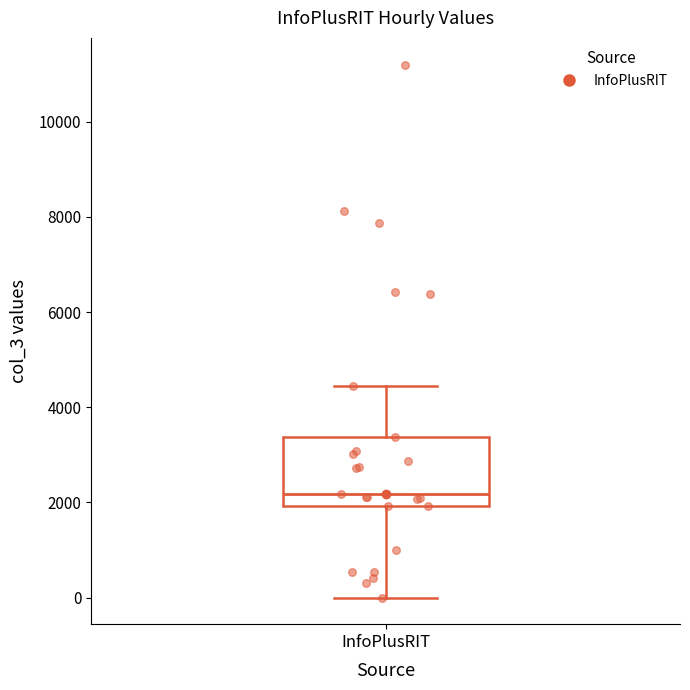

Where does the median line of the box for InfoPlusRIT sit on the y-axis? The values are not printed on the chart, so give them approximately, as read against the axis.

2200